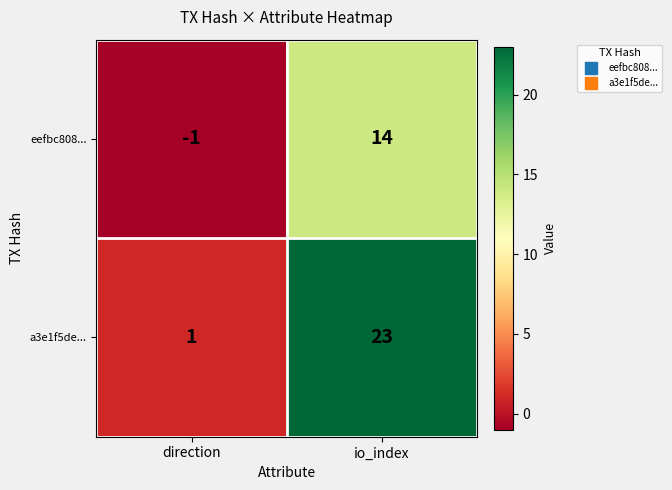

Reading right to left, transcribe all the data shown in this chart.

eefbc808...: 14	-1
a3e1f5de...: 23	1